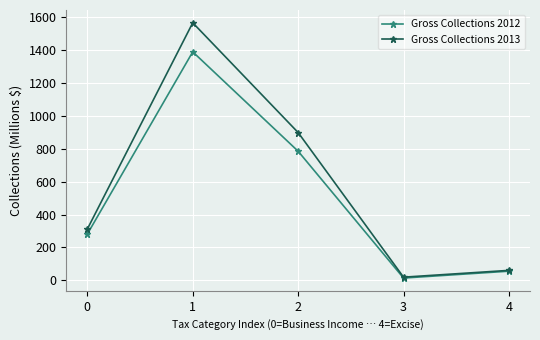

Count the number of categories in the chart.

5